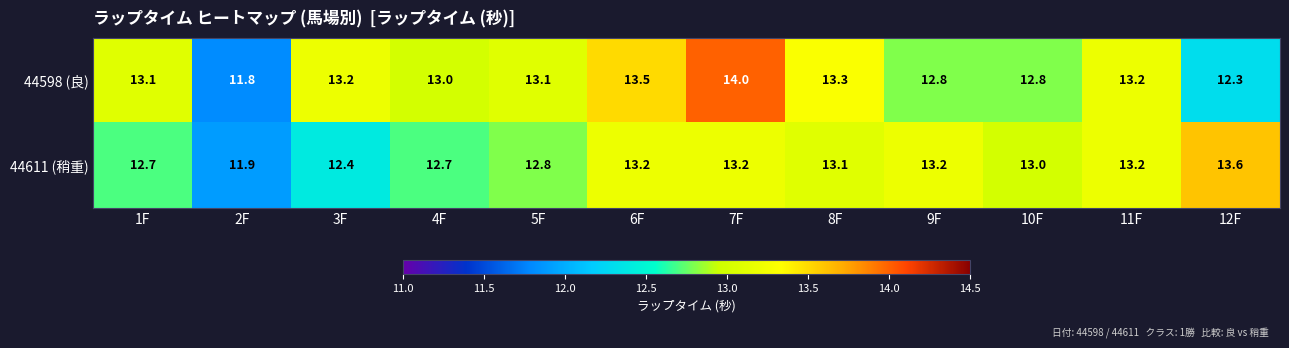

Reading right to left, list all the values displayed in this chart.

44598 (良): 12F=12.3	11F=13.2	10F=12.8	9F=12.8	8F=13.3	7F=14.0	6F=13.5	5F=13.1	4F=13.0	3F=13.2	2F=11.8	1F=13.1
44611 (稍重): 12F=13.6	11F=13.2	10F=13.0	9F=13.2	8F=13.1	7F=13.2	6F=13.2	5F=12.8	4F=12.7	3F=12.4	2F=11.9	1F=12.7